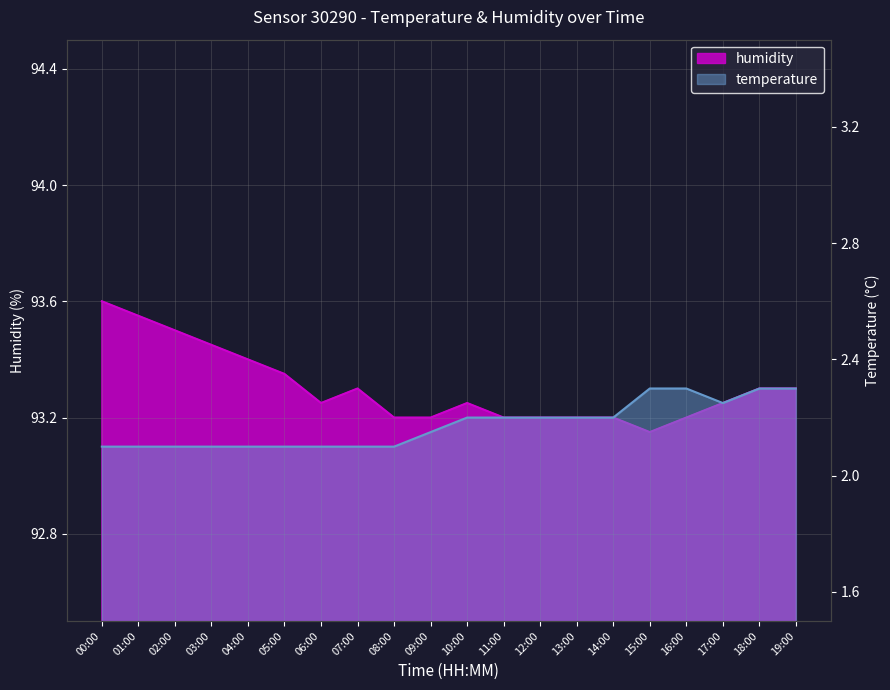

The humidity series shows 93.2 at 12:00. True or false?

True